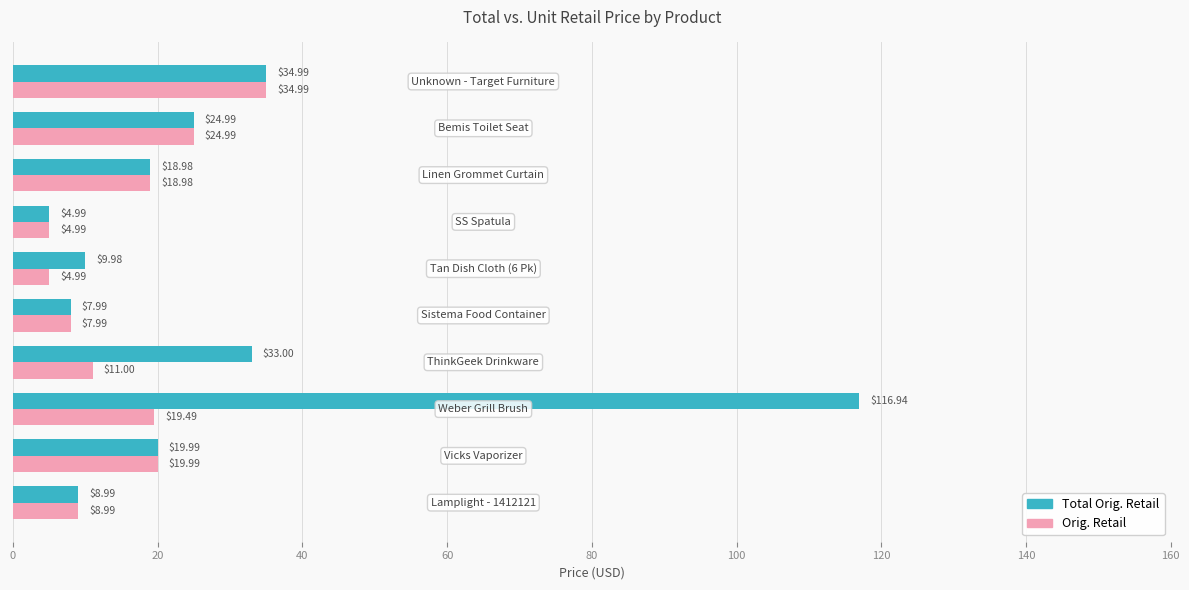

At how many categories does at least one series exceed 100?

1